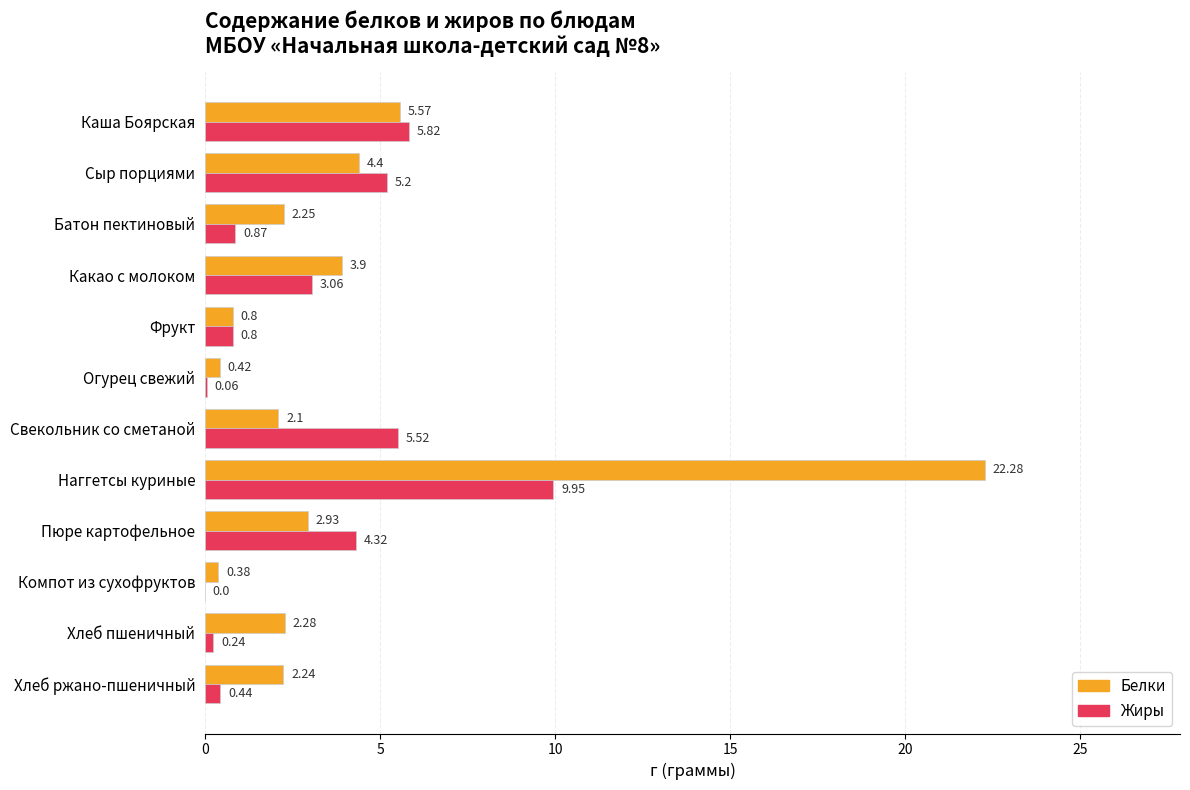

At which category is the sum across all series the highest?

Наггетсы куриные